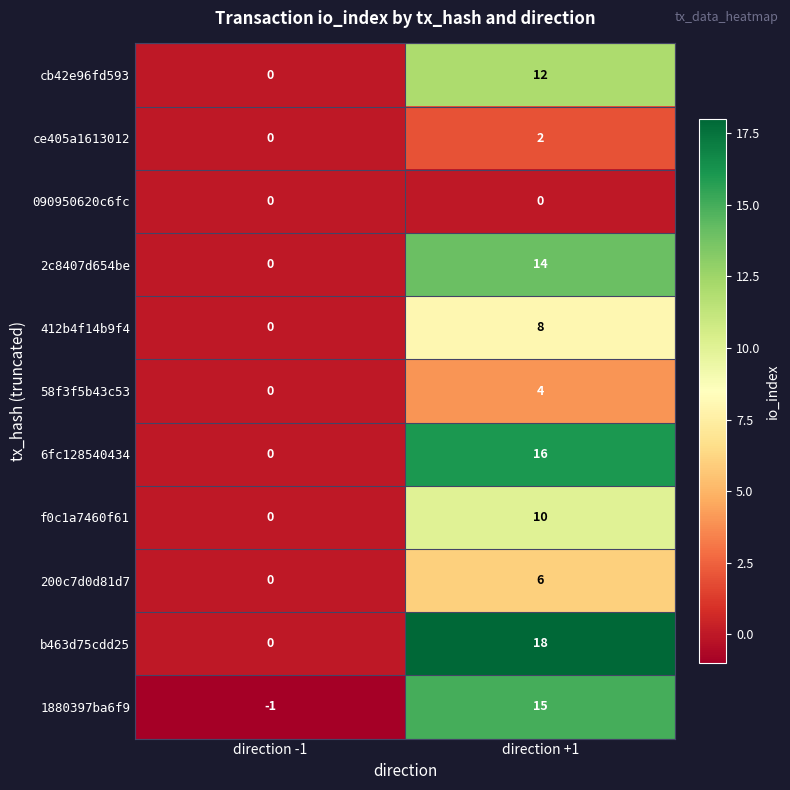

At how many categories does at least one series exceed 13?

1